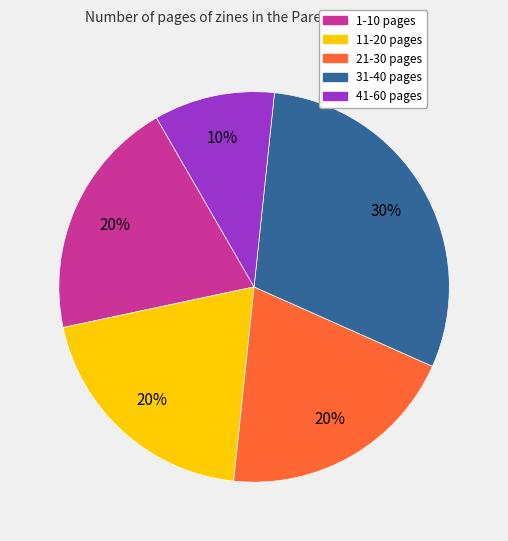

How many slices are in this pie chart?

5